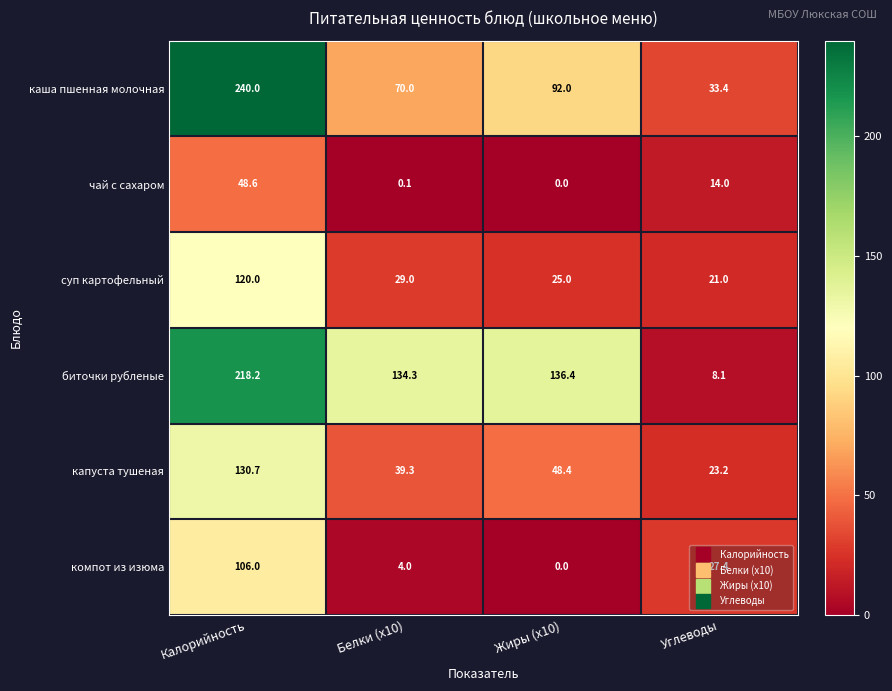

Count the number of categories in the chart.

4